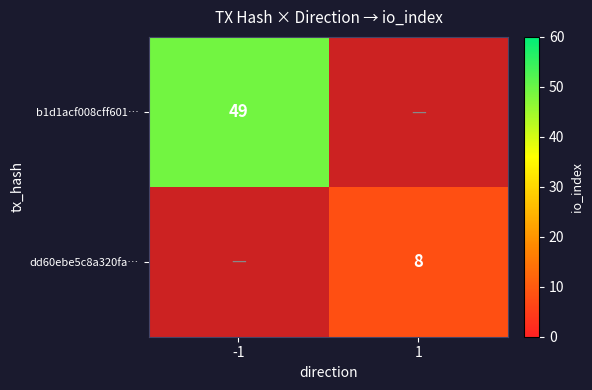

Which label corresponds to the largest value in the chart?

-1